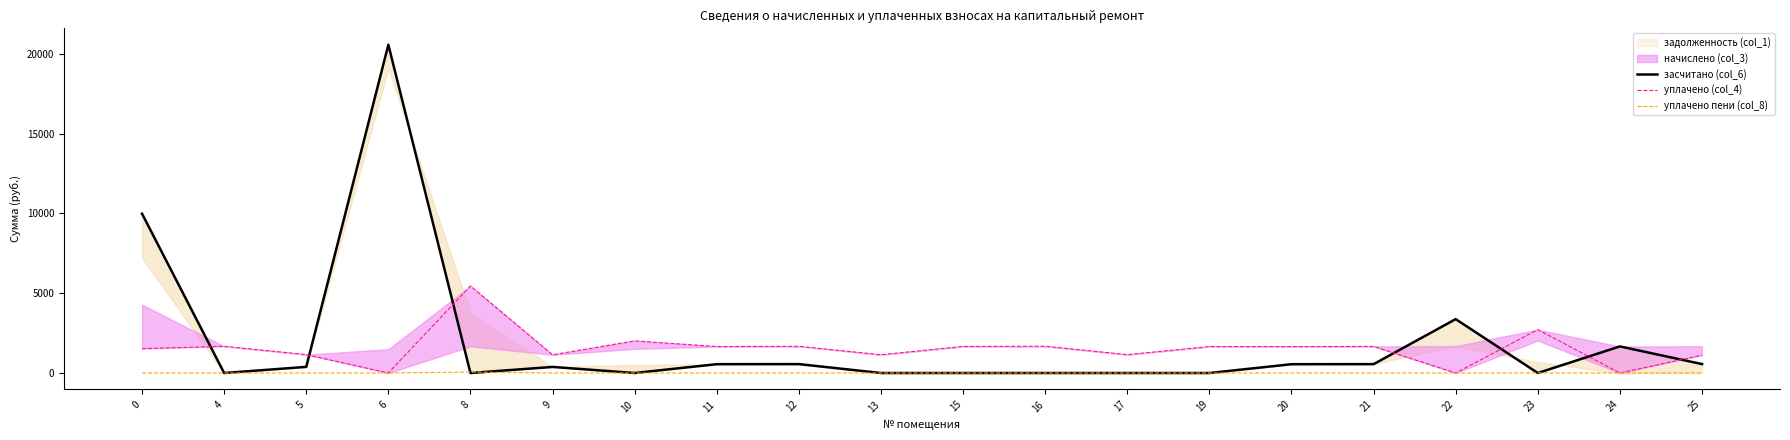

The засчитано (col_6) series shows -12485.1 at 23. True or false?

False